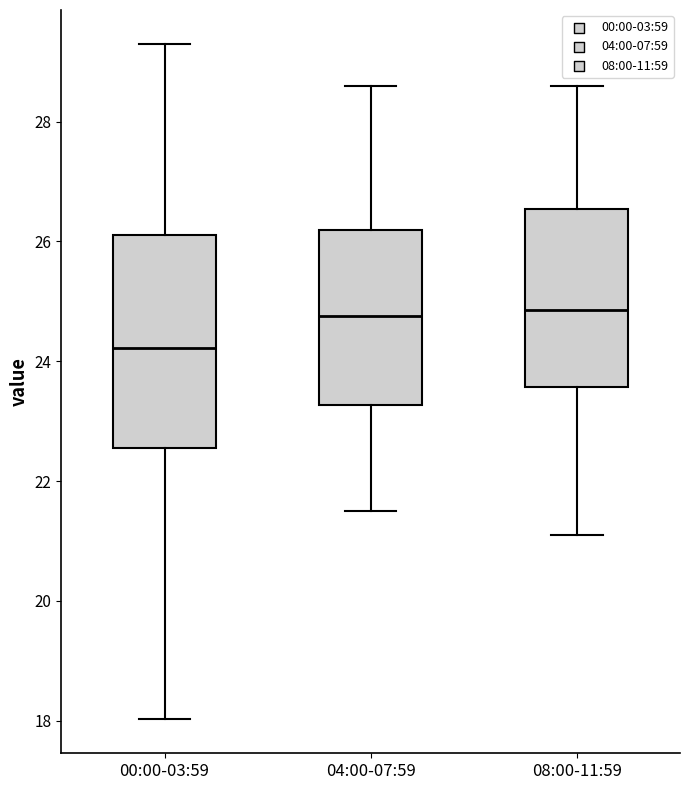

Where does the lower whisker of the box for 04:00-07:59 end on the y-axis? The values are not printed on the chart, so give them approximately, as read against the axis.

21.6